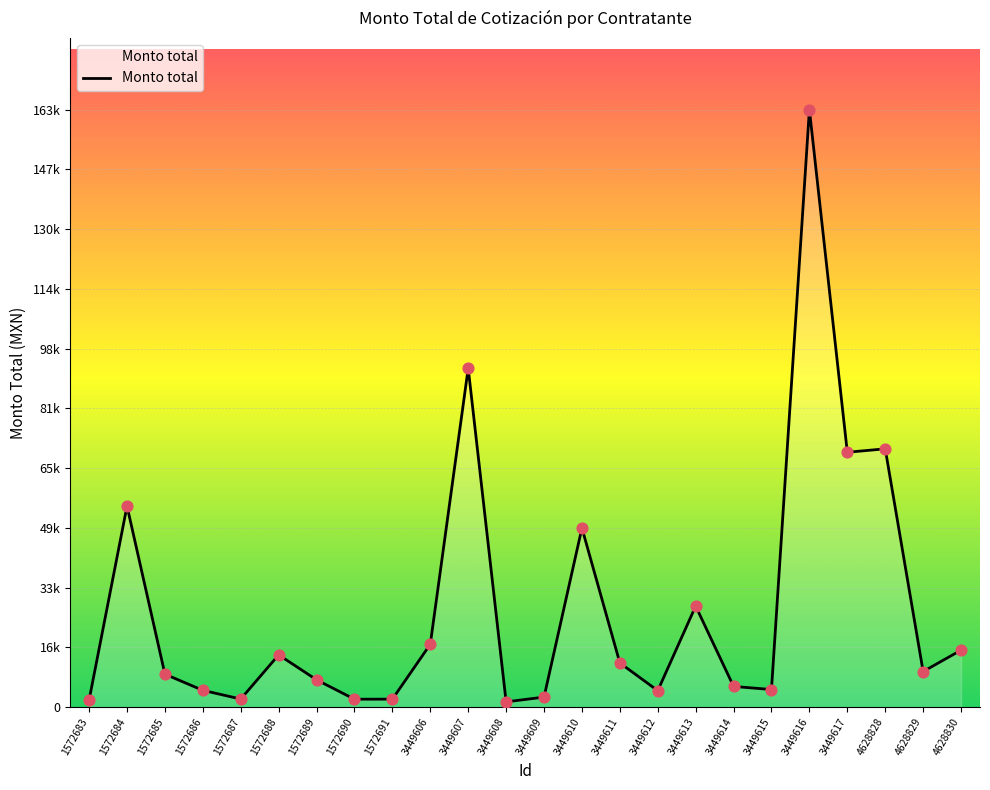

Approximately how many times larger is the value at 3449615 compared to 3449613?

0.2